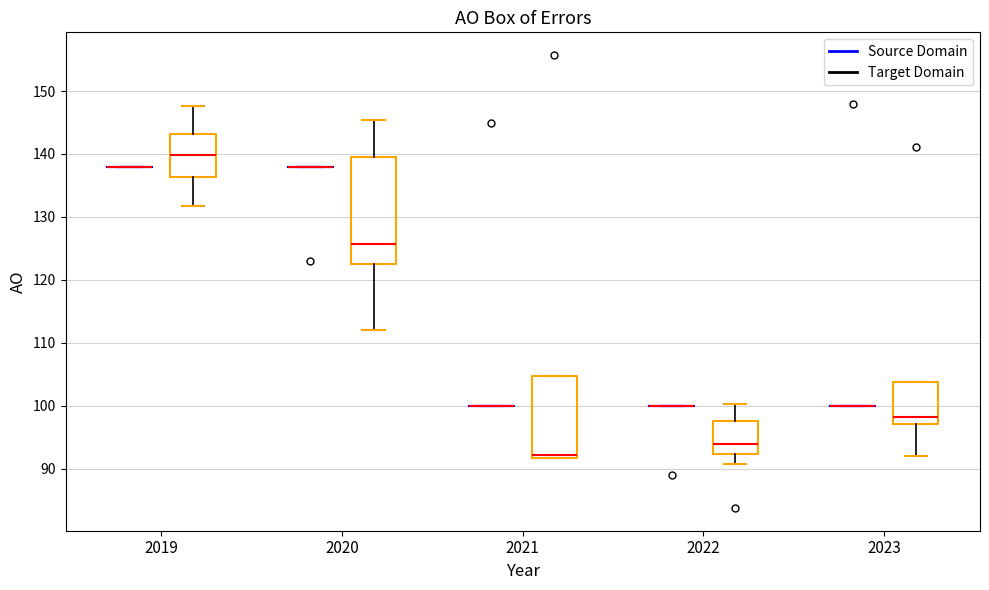

Where does the median line of the box for 2020 (Target Domain) sit on the y-axis? The values are not printed on the chart, so give them approximately, as read against the axis.

126